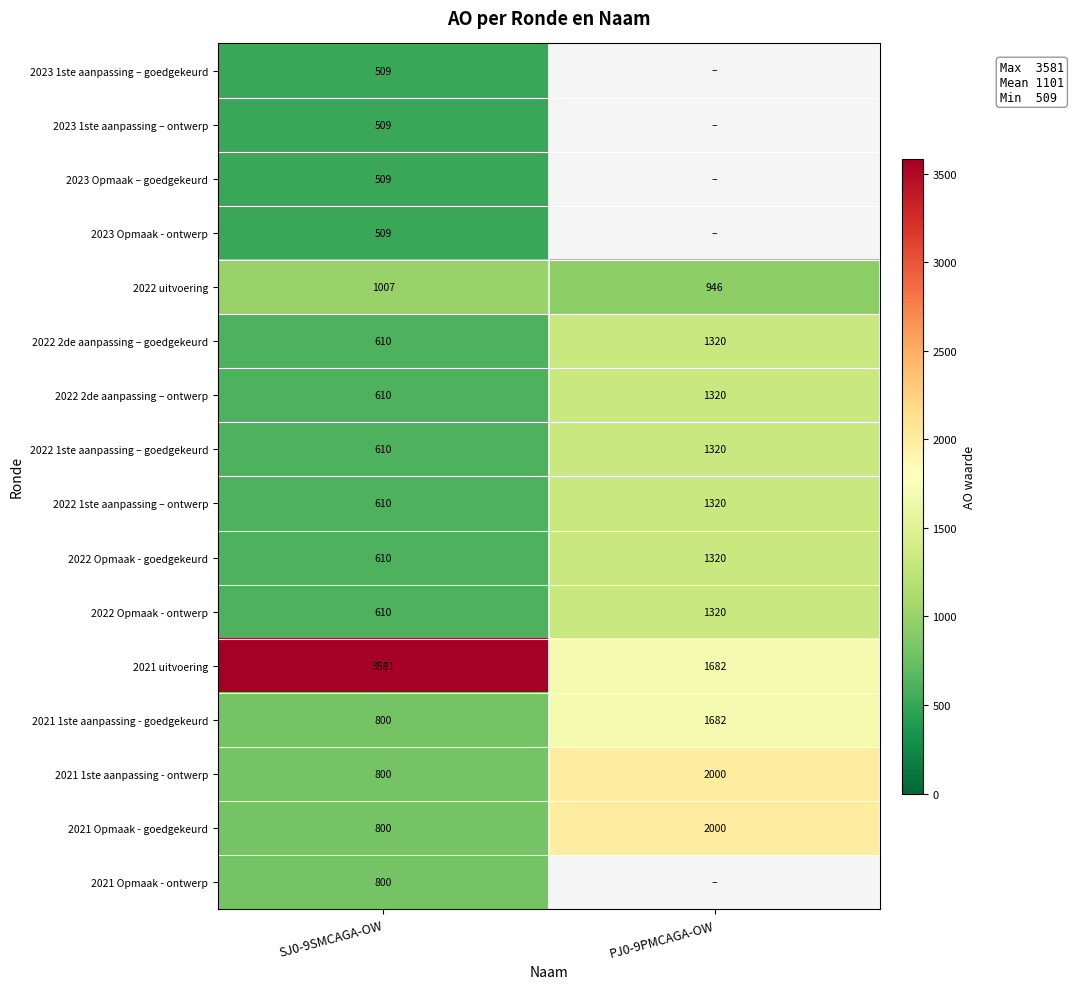

Between PJ0-9PMCAGA-OW and SJ0-9SMCAGA-OW, which is larger?

SJ0-9SMCAGA-OW